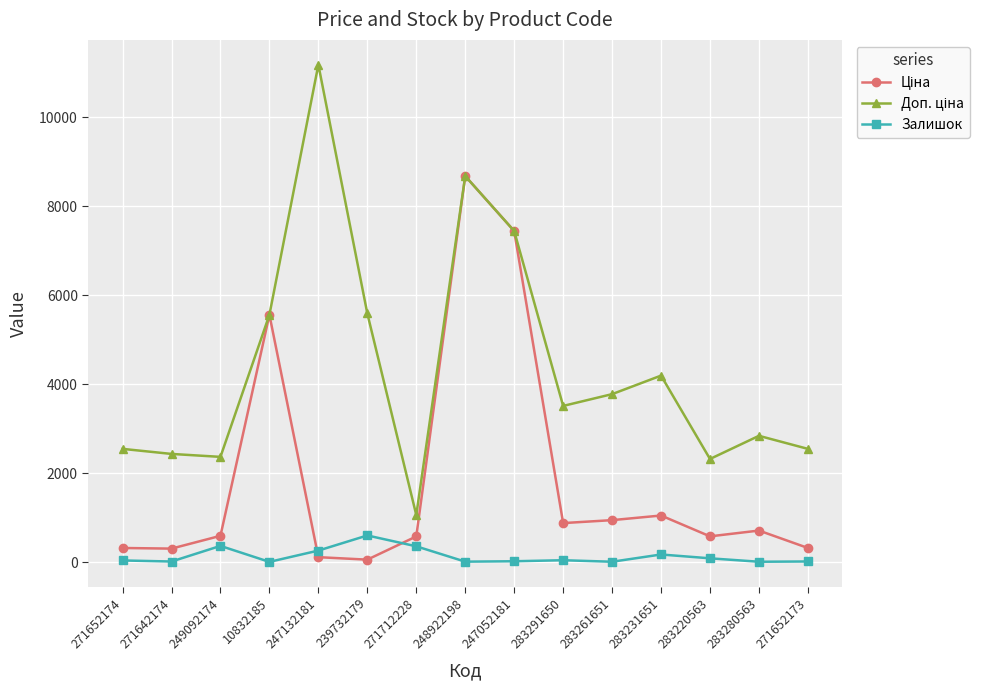

The Залишок series shows 6.0 at 10832185. True or false?

True